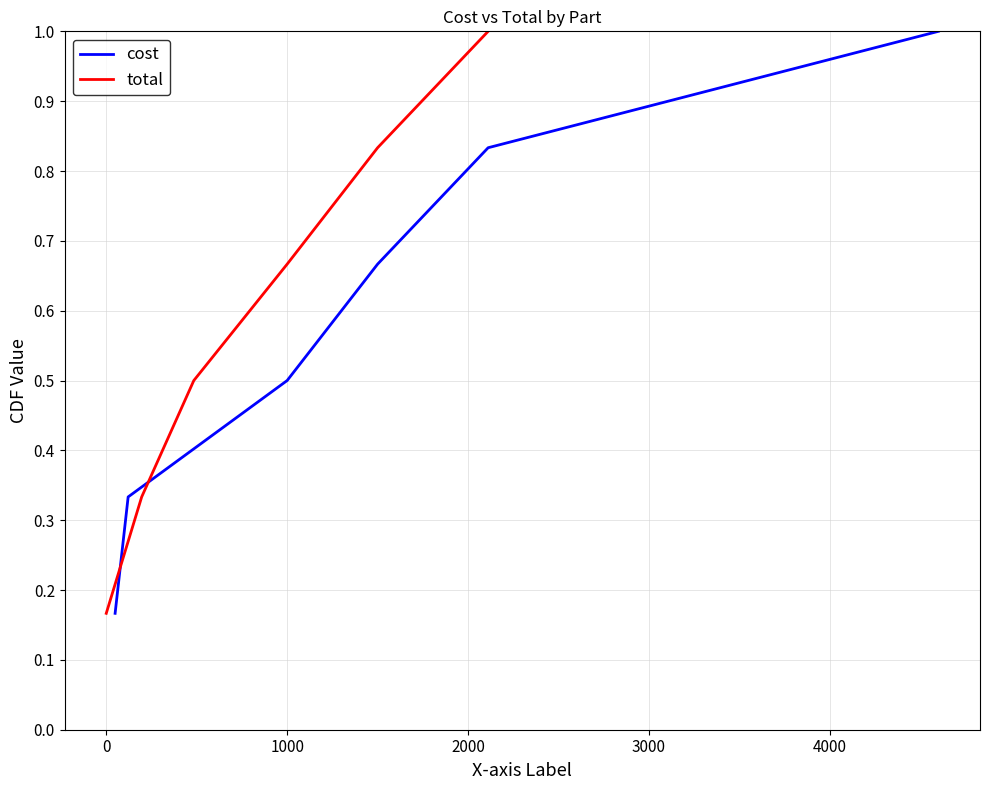

What is the label of the 4th point from the right?

1000